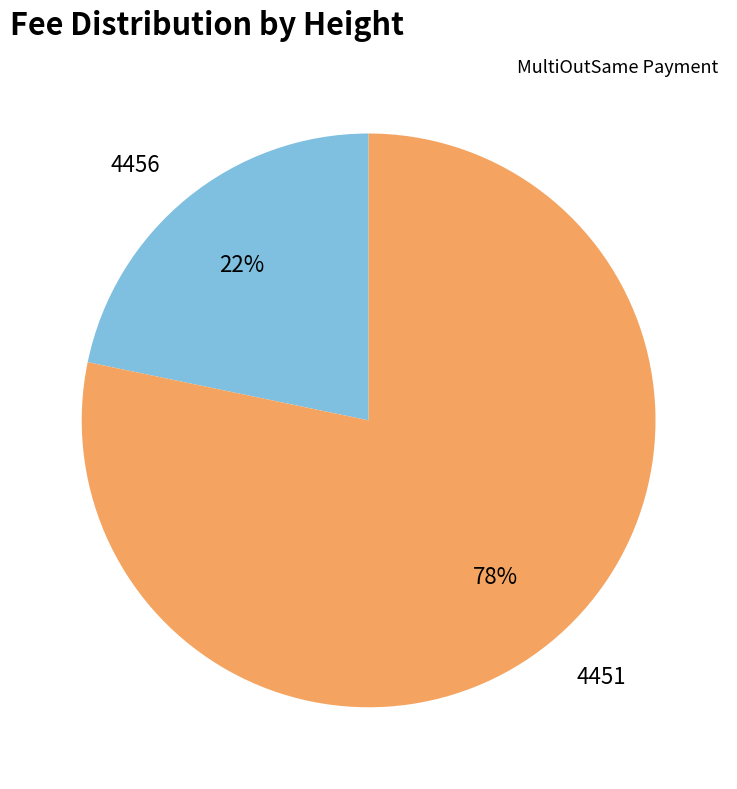

How many slices are in this pie chart?

2